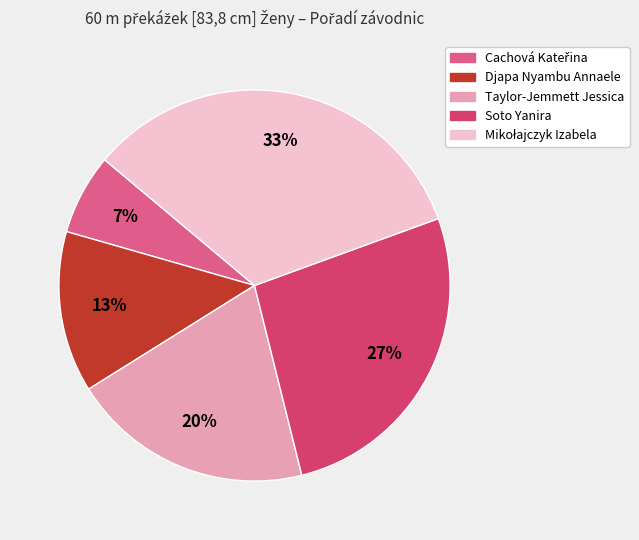

What is the ratio of the value at Djapa Nyambu Annaele to the value at Taylor-Jemmett Jessica?

0.7